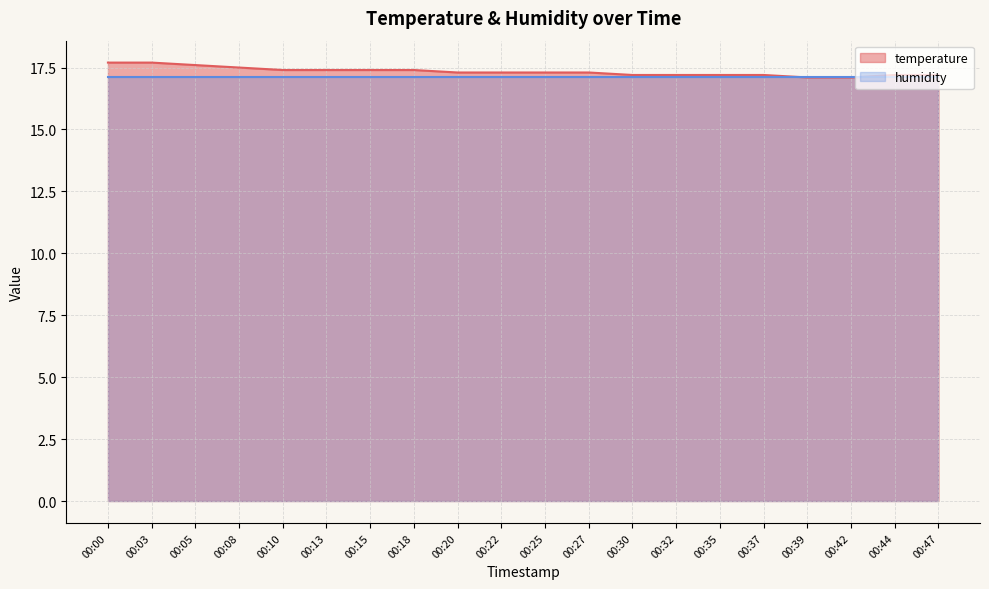

What is the value of the 19th point from the left?

17.2